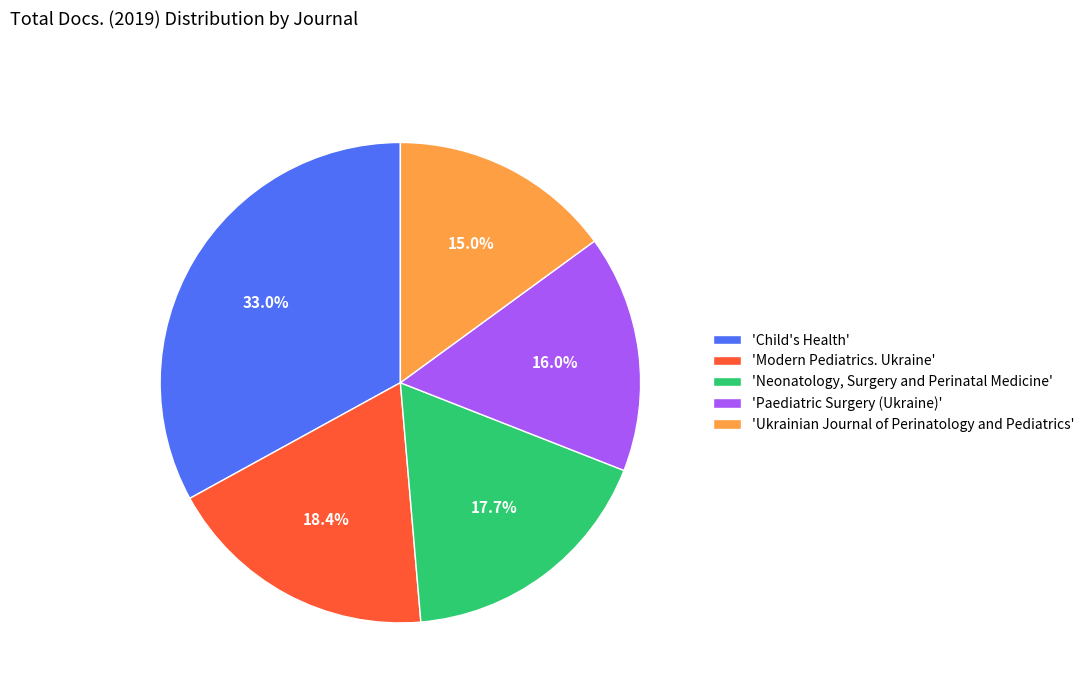

Which category has the biggest portion of the pie?

'Child's Health'